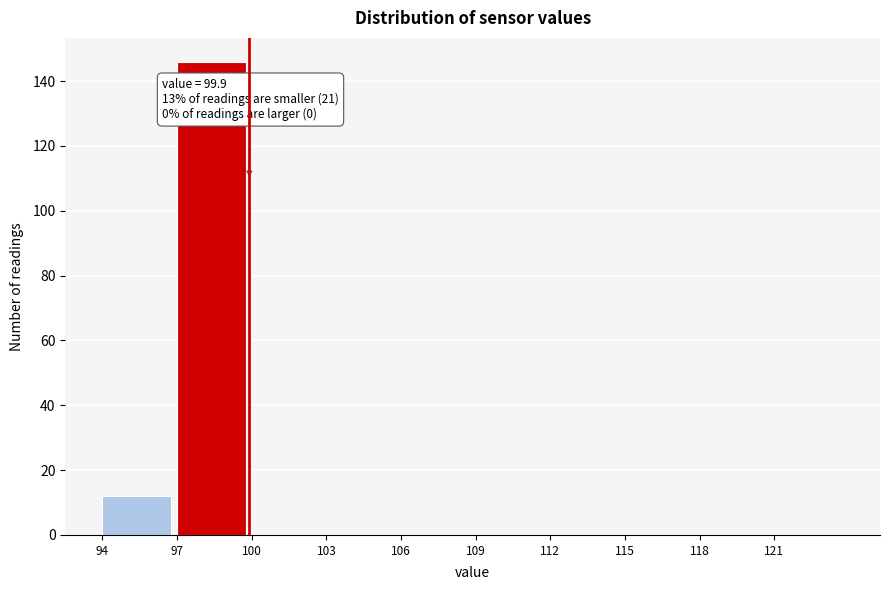

Over which range of the x-axis is the bar tallest?

97 to 100